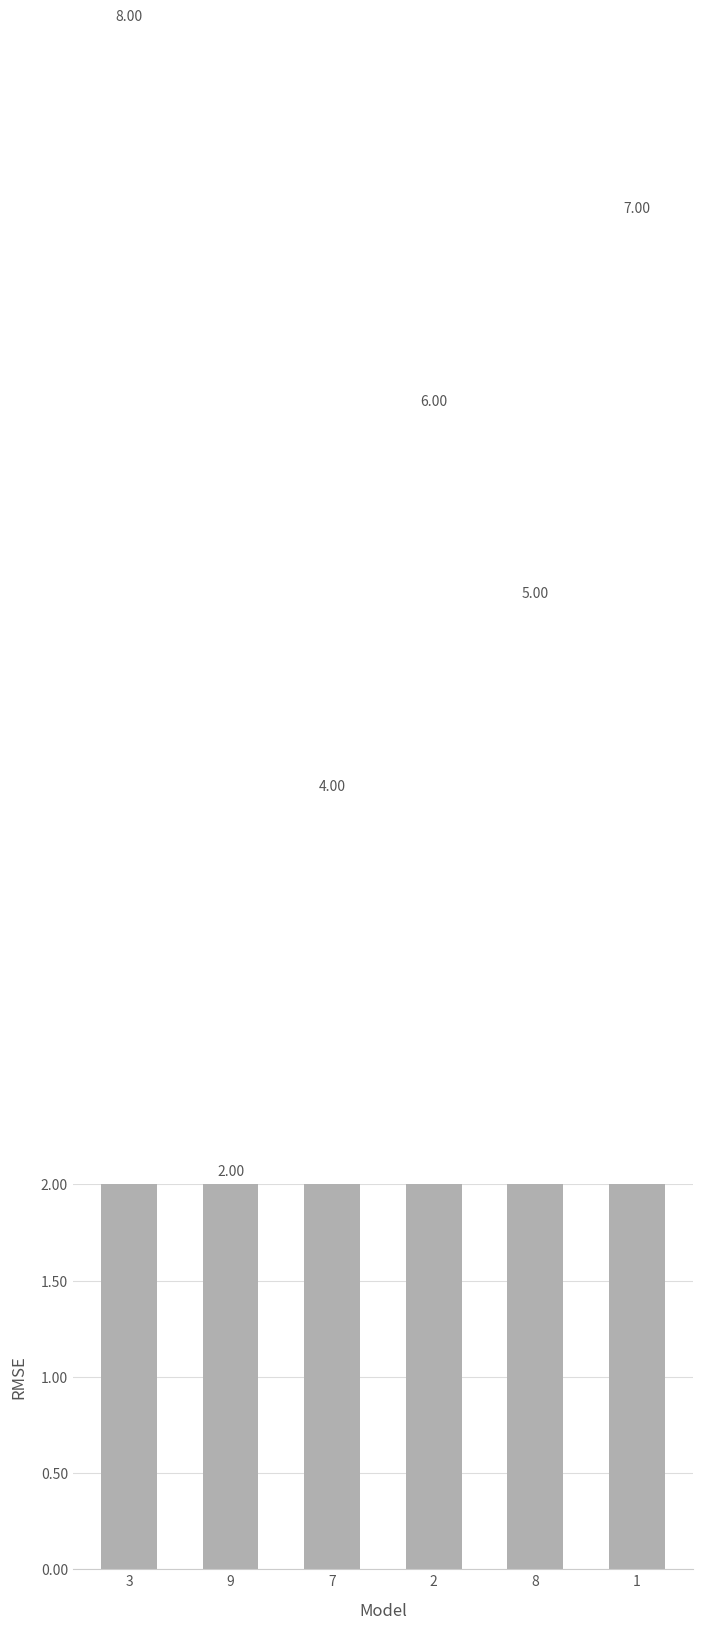

What is the maximum value shown in the chart?

8